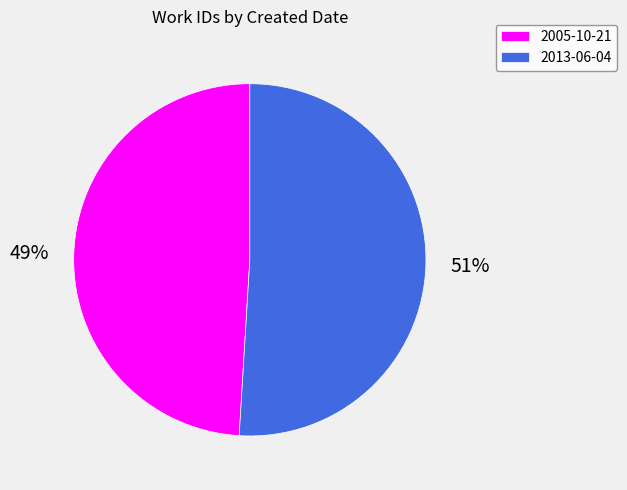

Count the number of slices in the pie.

2